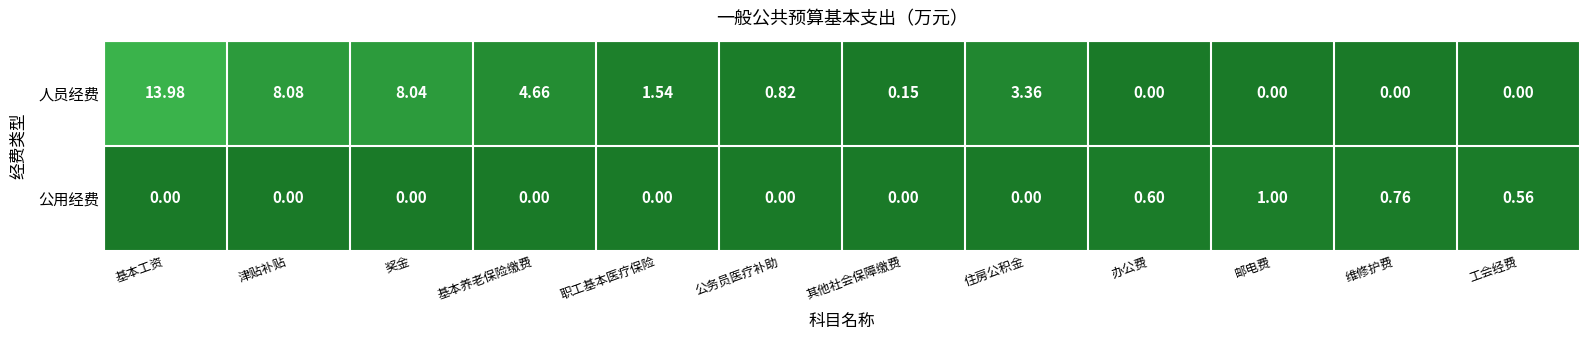

Rank the series at 基本养老保险缴费 from highest to lowest value.

人员经费, 公用经费